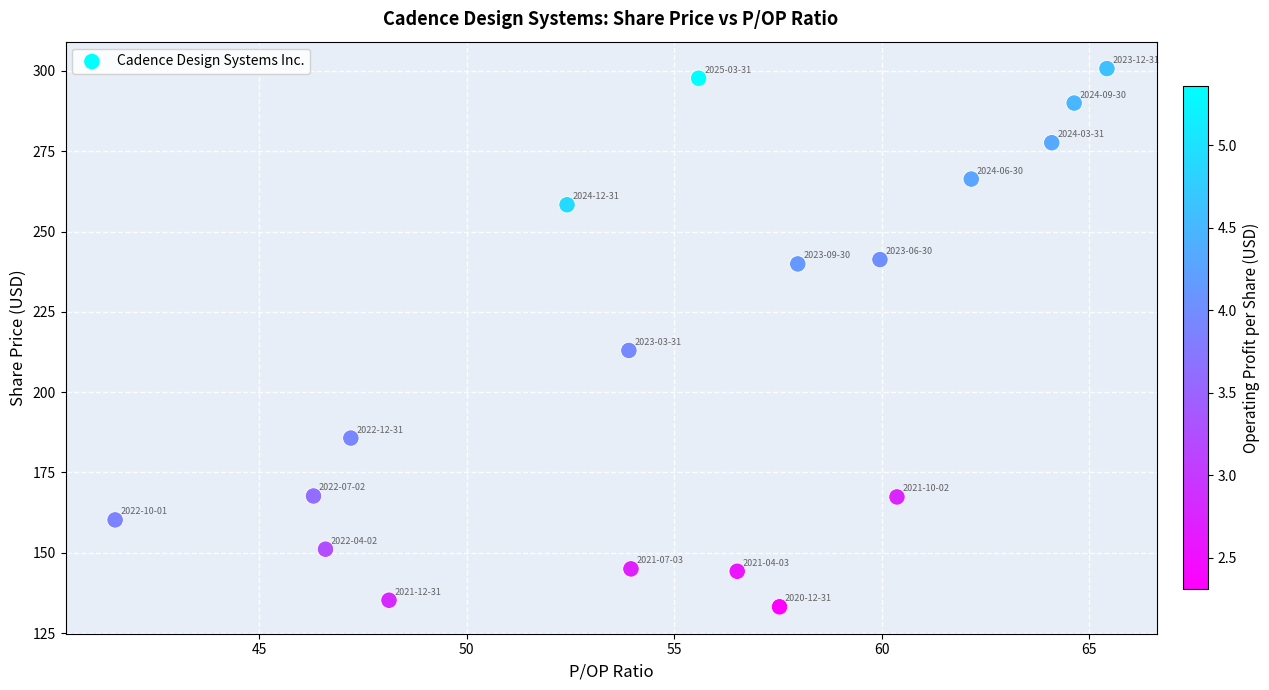

What is the range of Y values (max minus min)?

167.6